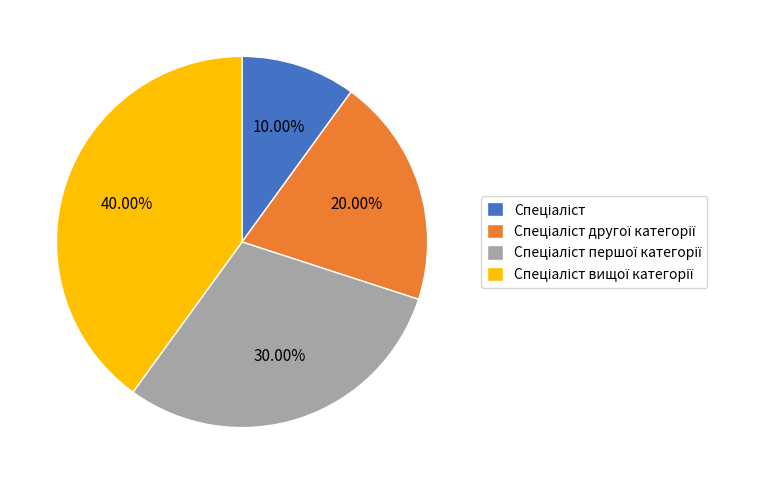

Does any single category account for the majority?

No